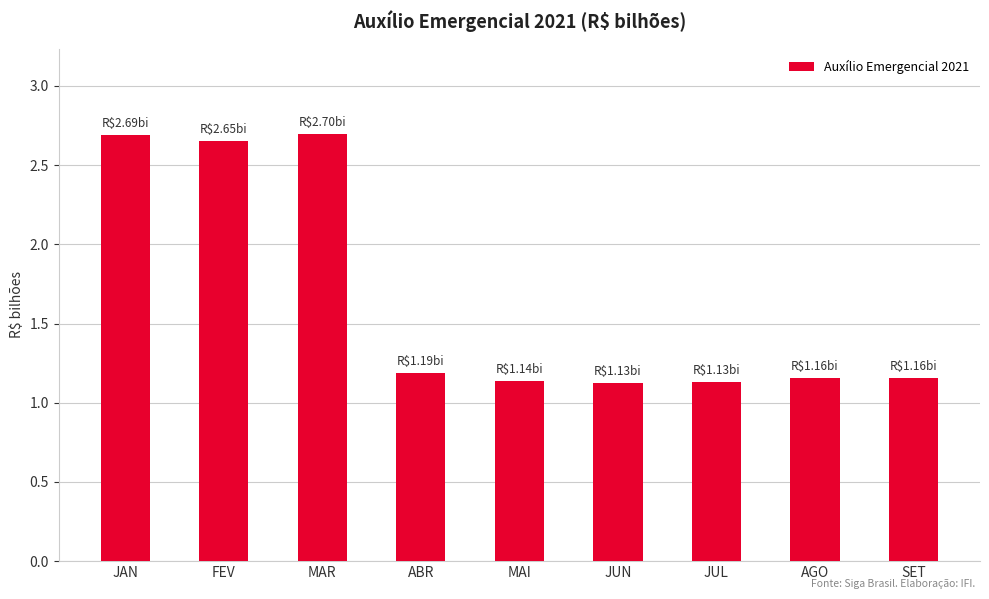

The chart shows a value of 2.7 at MAR. True or false?

True